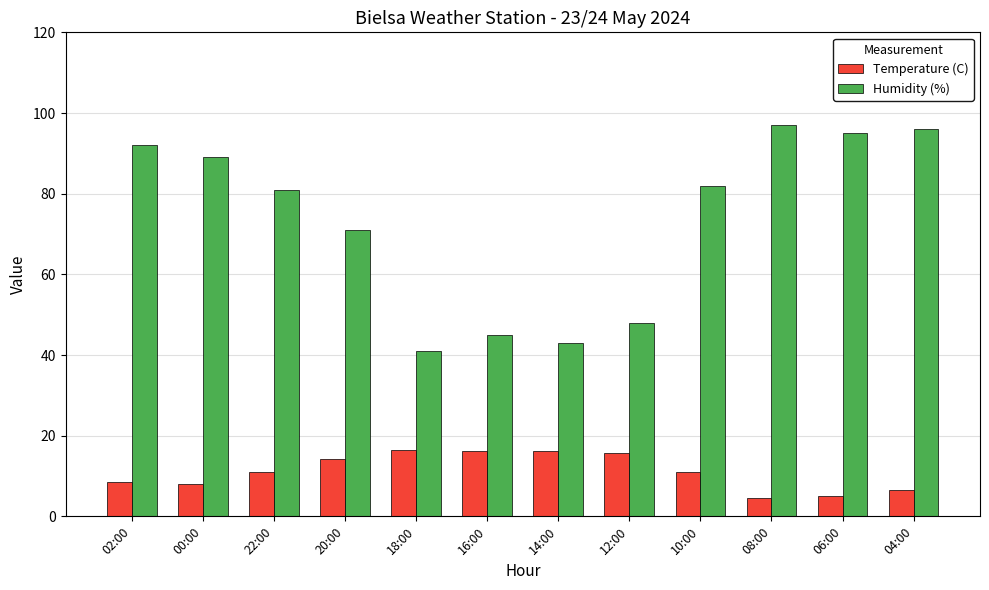

How many bars are there in each group?

2